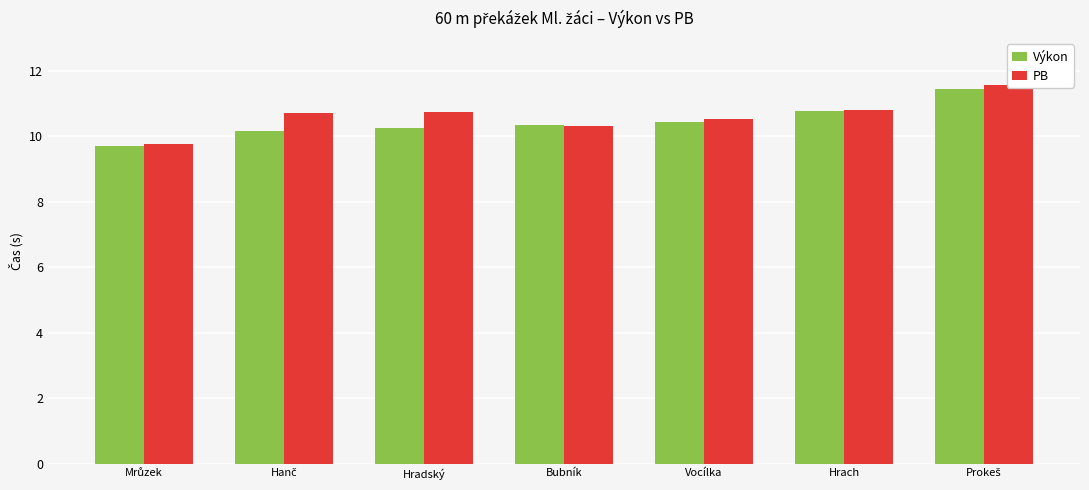

At which category is the sum across all series the highest?

Prokeš